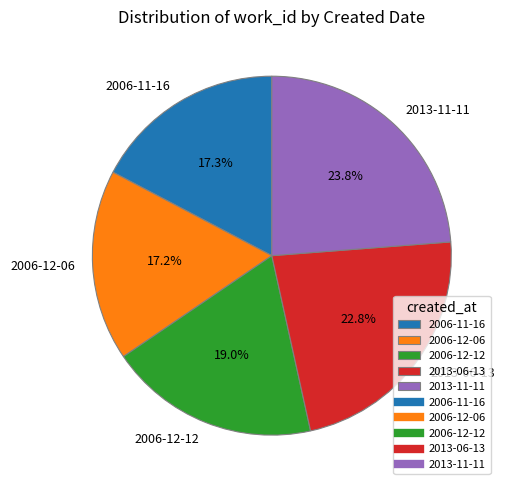

How many segments does this pie chart have?

5